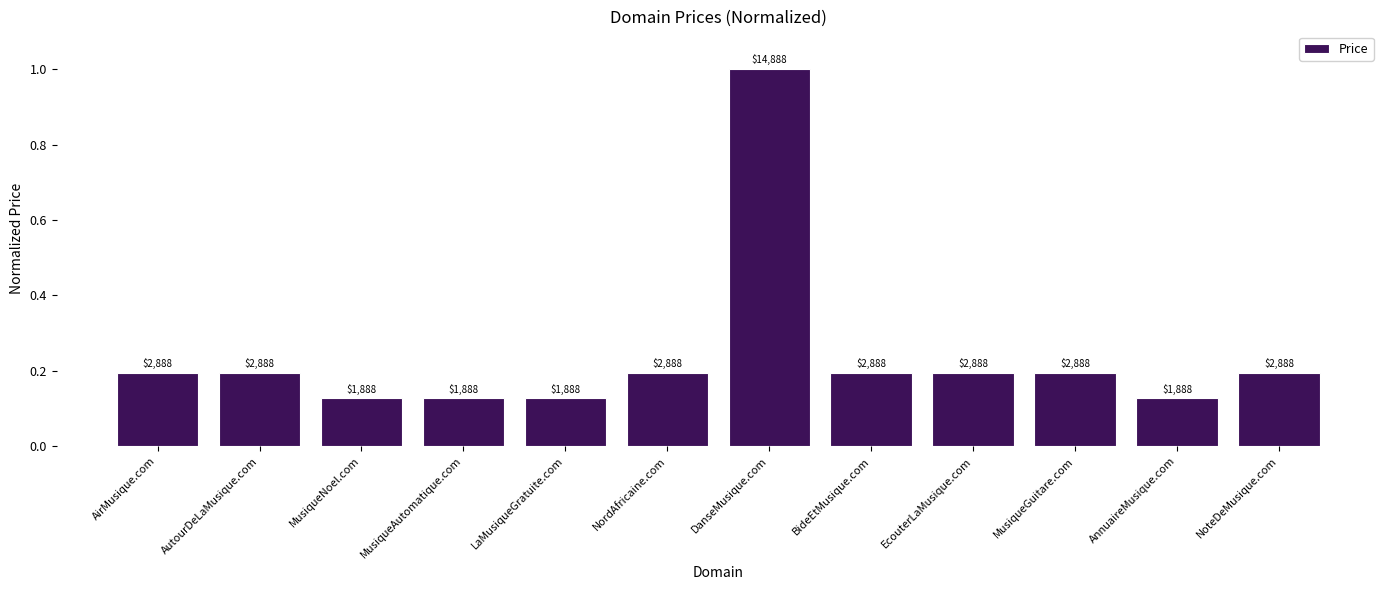

What is the difference between the second highest and second lowest values?

0.1